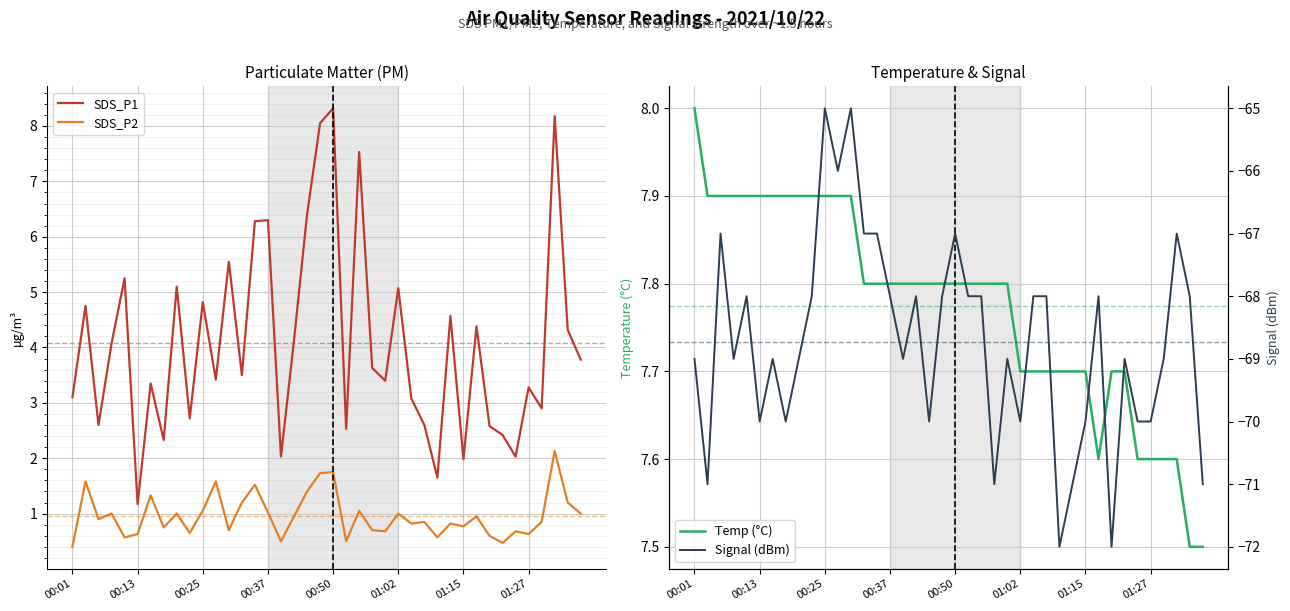

True or false: SDS_P2 has a value of 0.2 at 01:15.

False